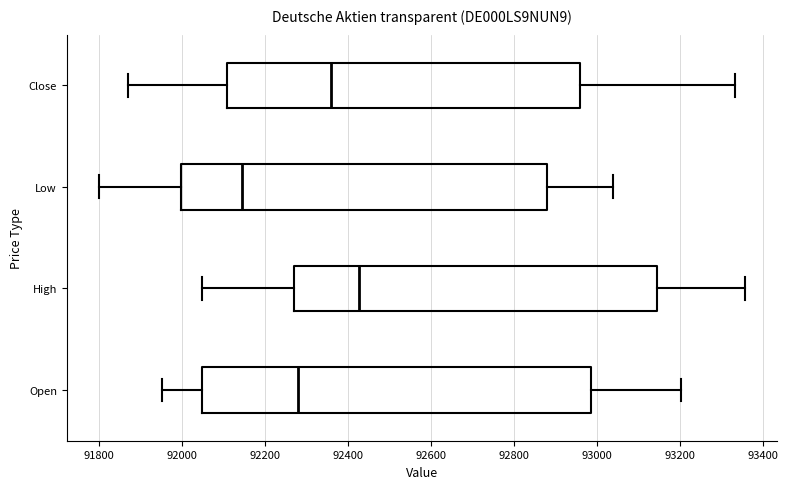

Reading bottom to top, read every box against the x-axis: the position of its median line, the range the box covers, and the ends of its whiskers. The values are not printed on the chart, so give them approximately, as read against the axis.

Open: median 92280, box 92040 to 92980, whiskers 91960 to 93200
High: median 92420, box 92260 to 93140, whiskers 92040 to 93360
Low: median 92140, box 92000 to 92880, whiskers 91800 to 93040
Close: median 92360, box 92100 to 92960, whiskers 91880 to 93340